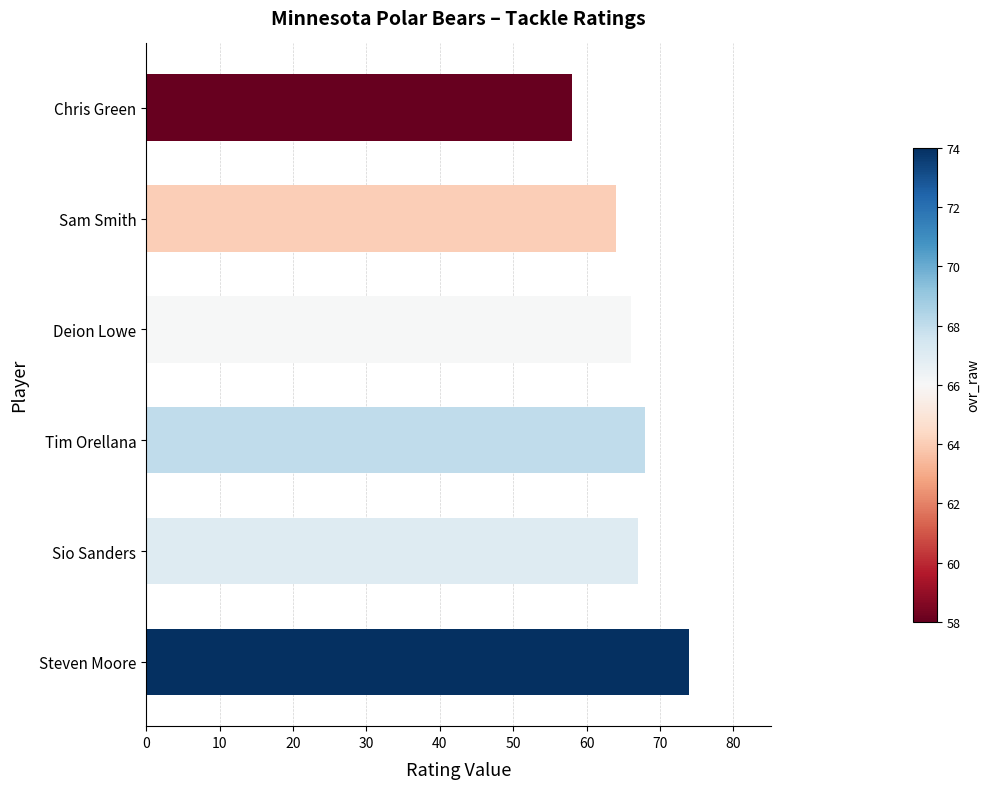

At which label is the value closest to 66?

Deion Lowe